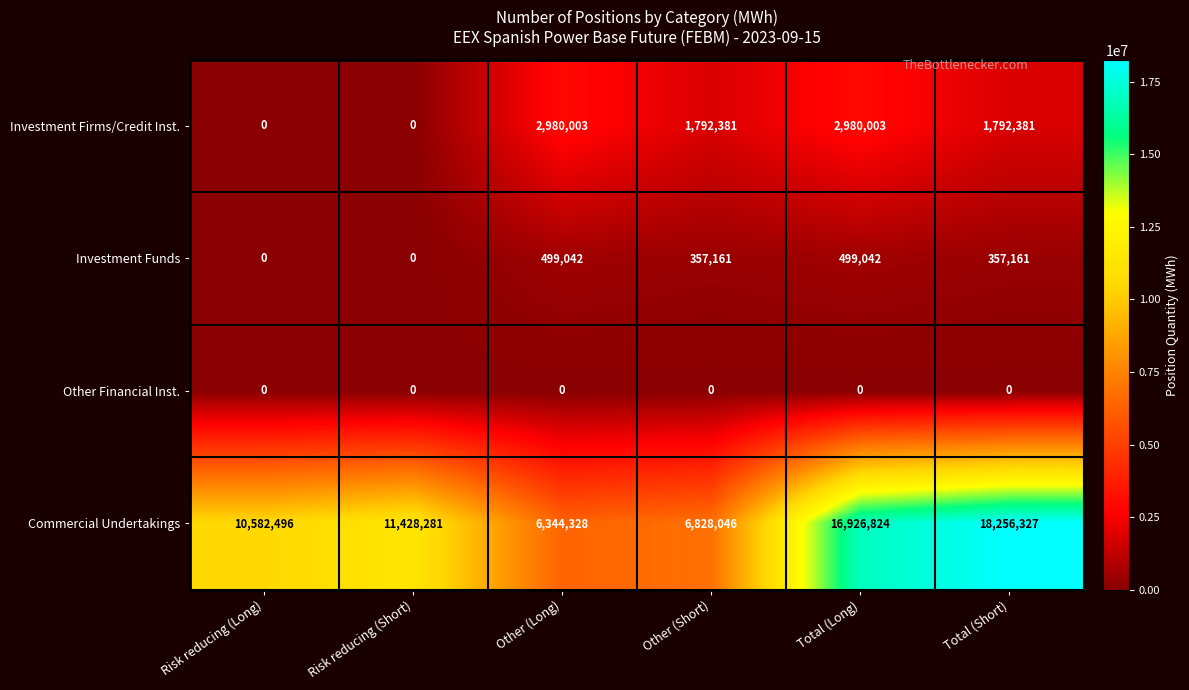

At Total (Short), list the series in order from smallest to largest.

Other Financial Inst., Investment Funds, Investment Firms/Credit Inst., Commercial Undertakings